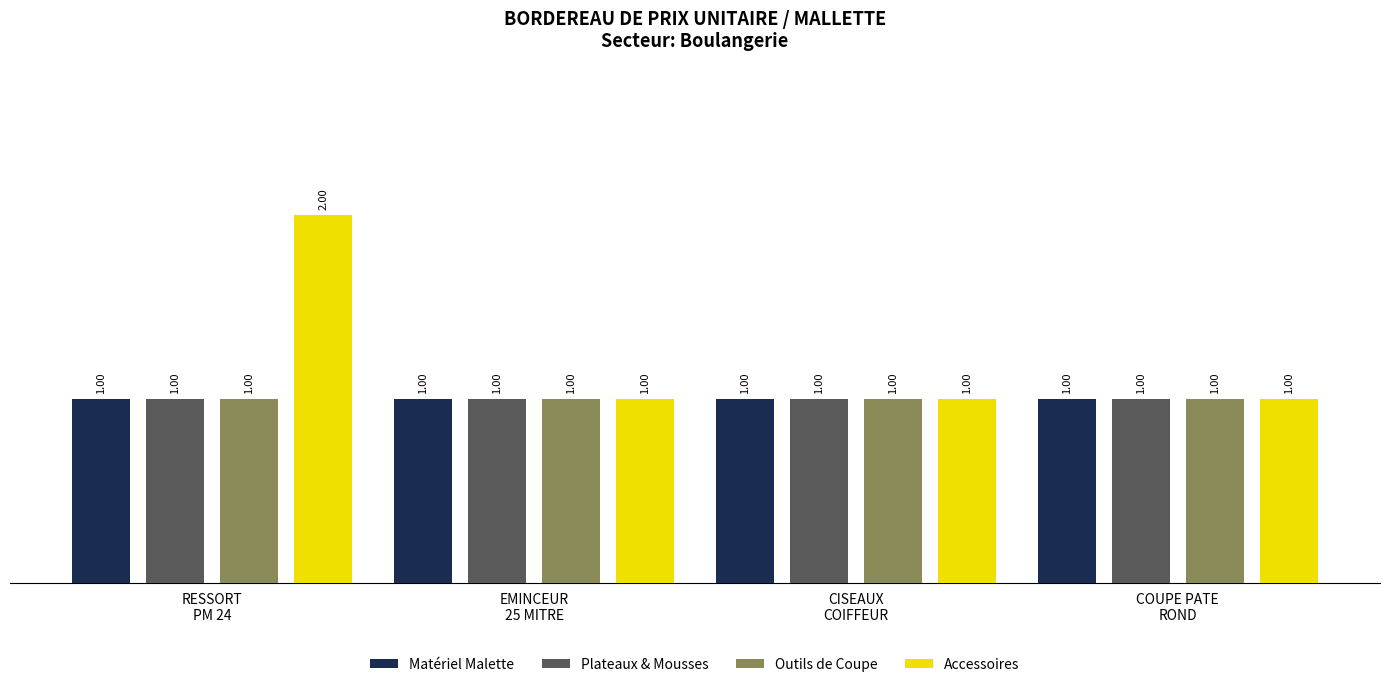

Which series has the largest total across all categories?

Accessoires